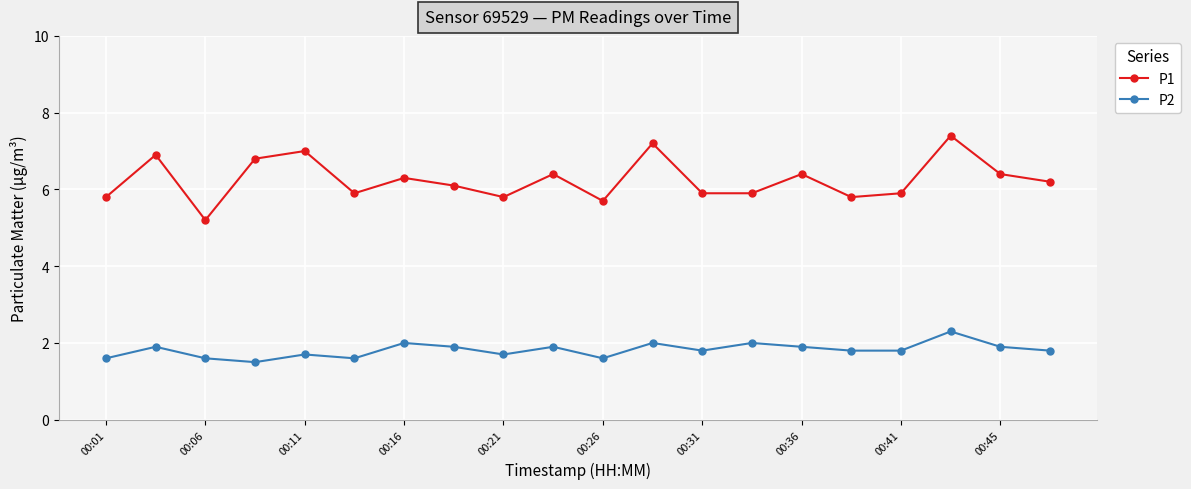

Reading left to right, extract all data points from this chart.

P1: 5.8	6.9	5.2	6.8	7.0	5.9	6.3	6.1	5.8	6.4	5.7	7.2	5.9	5.9	6.4	5.8	5.9	7.4	6.4	6.2
P2: 1.6	1.9	1.6	1.5	1.7	1.6	2.0	1.9	1.7	1.9	1.6	2.0	1.8	2.0	1.9	1.8	1.8	2.3	1.9	1.8